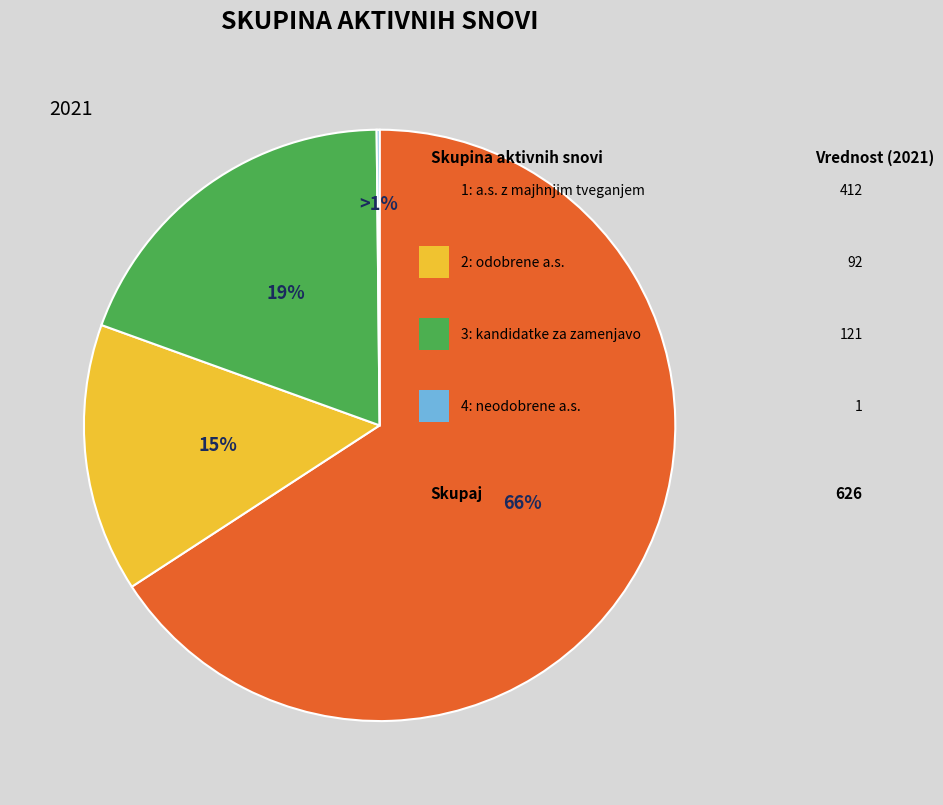

What is the largest slice in the pie chart?

1: a.s. z majhnjim tveganjem